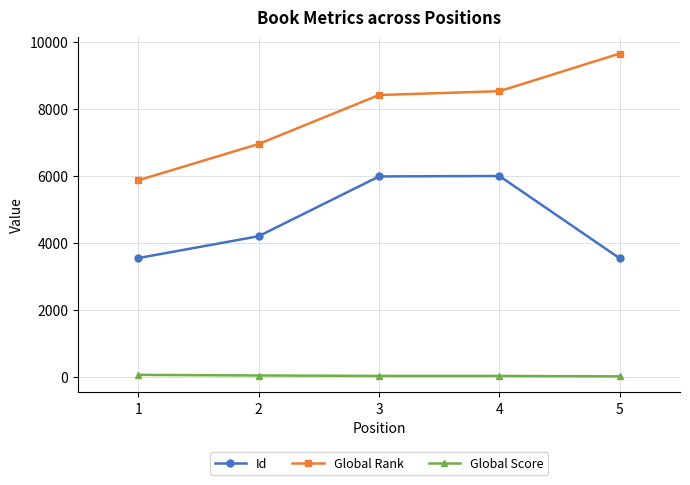

List the series in order of their peak value, lowest first.

Global Score, Id, Global Rank